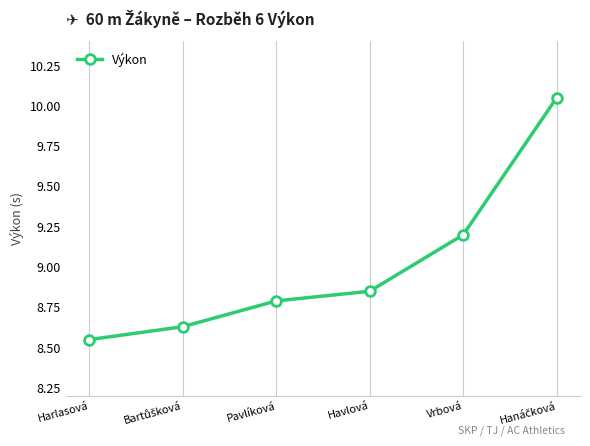

What is the average value?

9.0